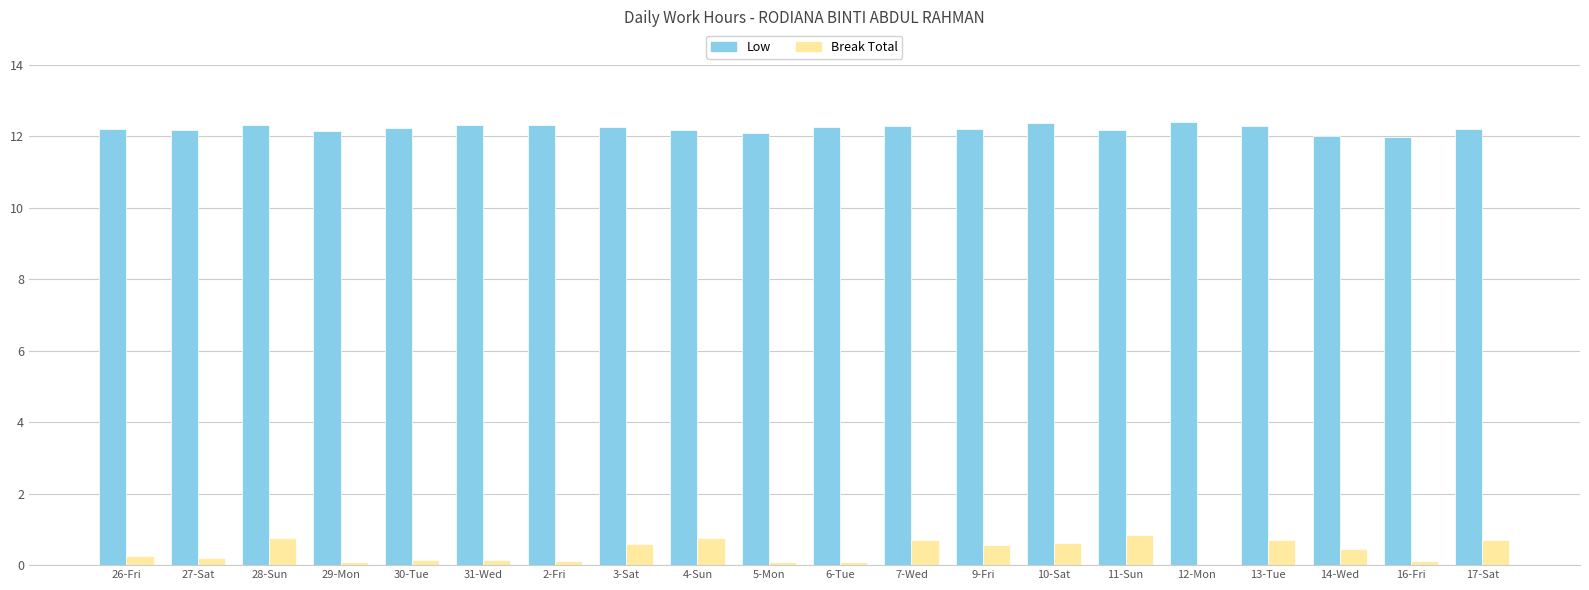

What is the highest value of the Low series?

12.4